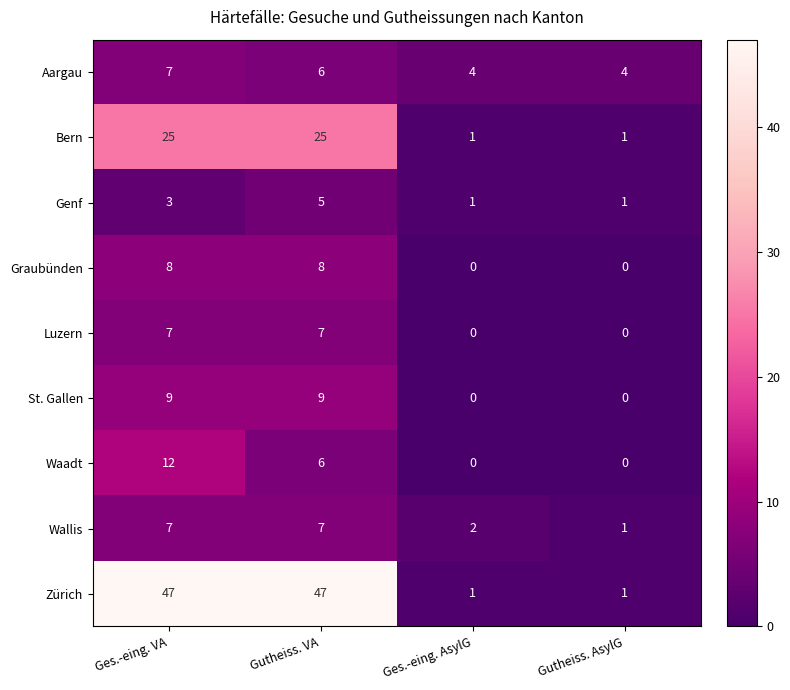

Which series changed the most between Ges.-eing. VA and Gutheiss. AsylG?

Zürich